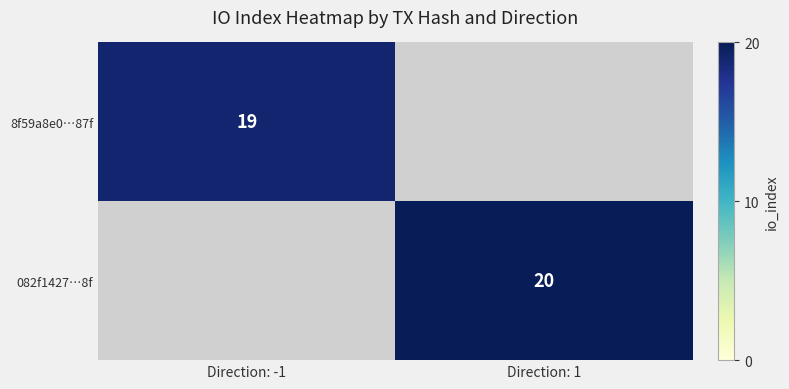

True or false: 082f1427…8f has a value of 6 at Direction: 1.

False